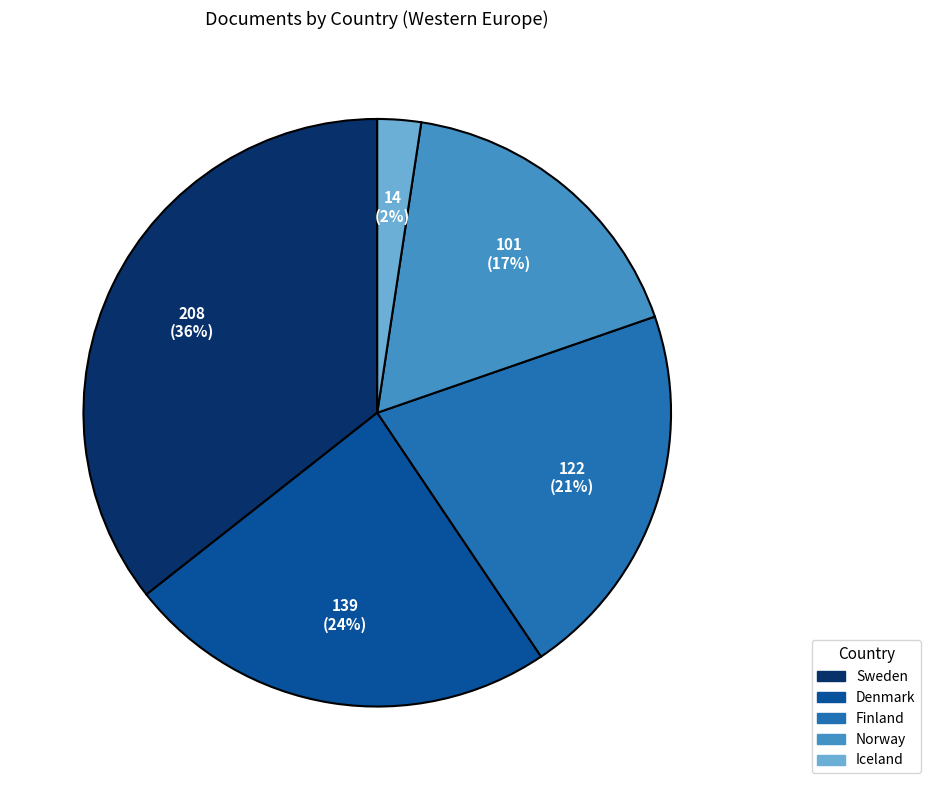

What is the ratio of the value at Sweden to the value at Norway?

2.1